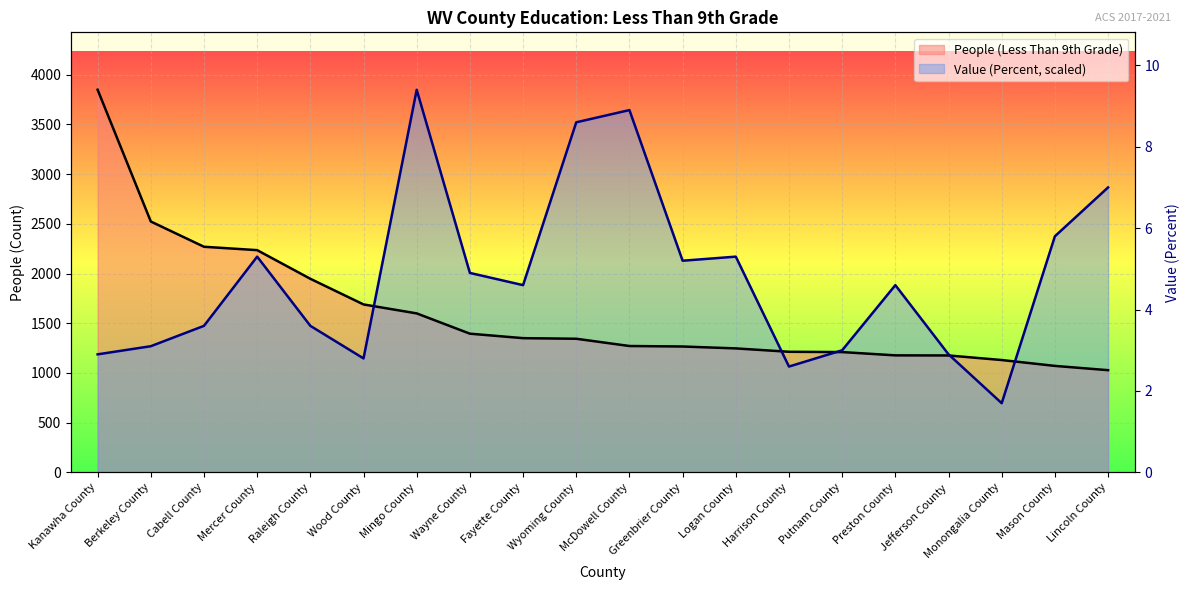

What is the difference between the highest and lowest values at Fayette County?

533.1